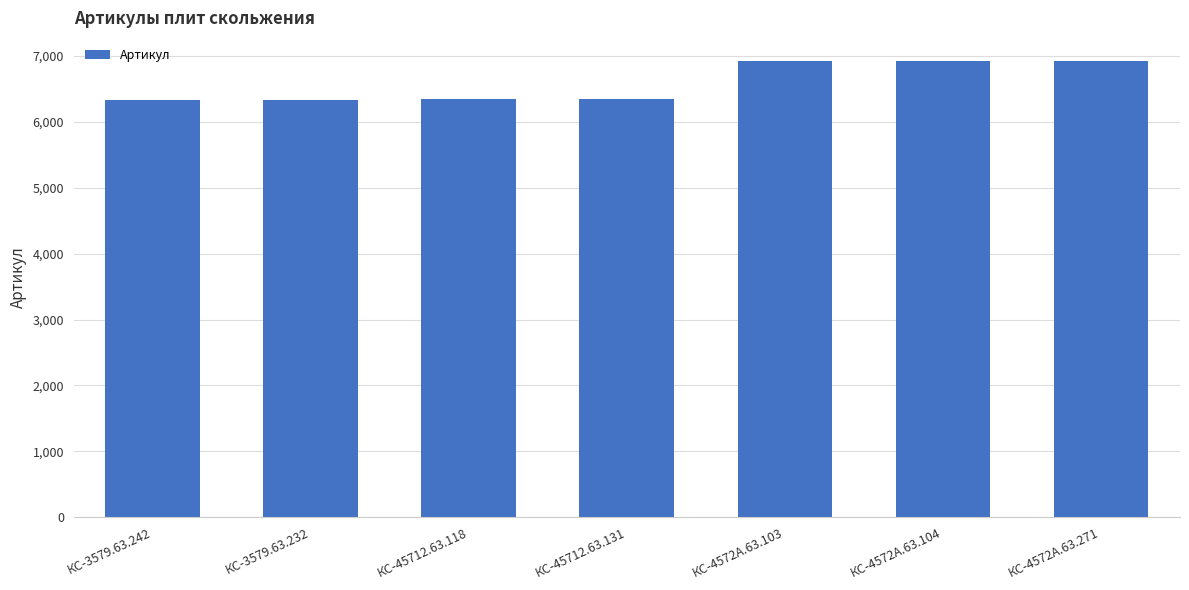

What is the difference between the maximum and minimum values?

590